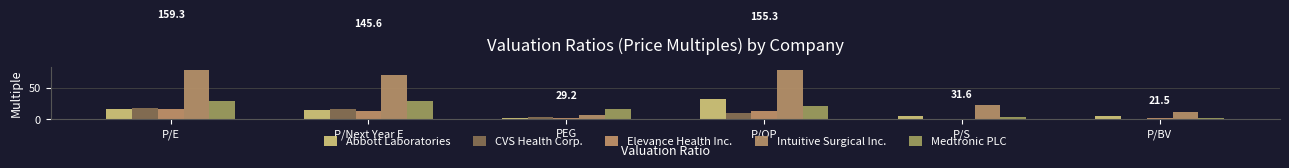

Reading left to right, extract all data points from this chart.

Abbott Laboratories: P/E=16.9	P/Next Year E=15.4	PEG=1.7	P/OP=33.2	P/S=5.4	P/BV=4.8
CVS Health Corp.: P/E=17.8	P/Next Year E=17.0	PEG=4.0	P/OP=9.6	P/S=0.2	P/BV=1.1
Elevance Health Inc.: P/E=15.6	P/Next Year E=13.9	PEG=1.3	P/OP=12.8	P/S=0.5	P/BV=2.3
Intuitive Surgical Inc.: P/E=79.5	P/Next Year E=70.3	PEG=6.1	P/OP=78.6	P/S=22.1	P/BV=11.2
Medtronic PLC: P/E=29.5	P/Next Year E=29.0	PEG=16.1	P/OP=21.1	P/S=3.4	P/BV=2.2